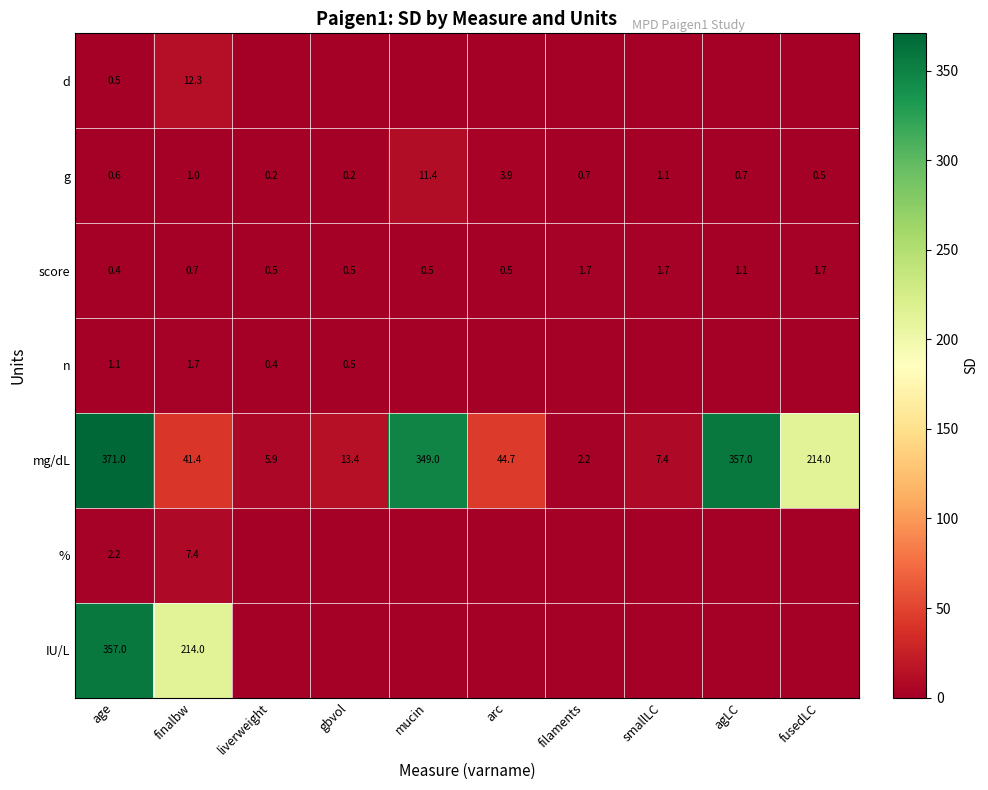

What is the total value across all series at finalbw?

278.5